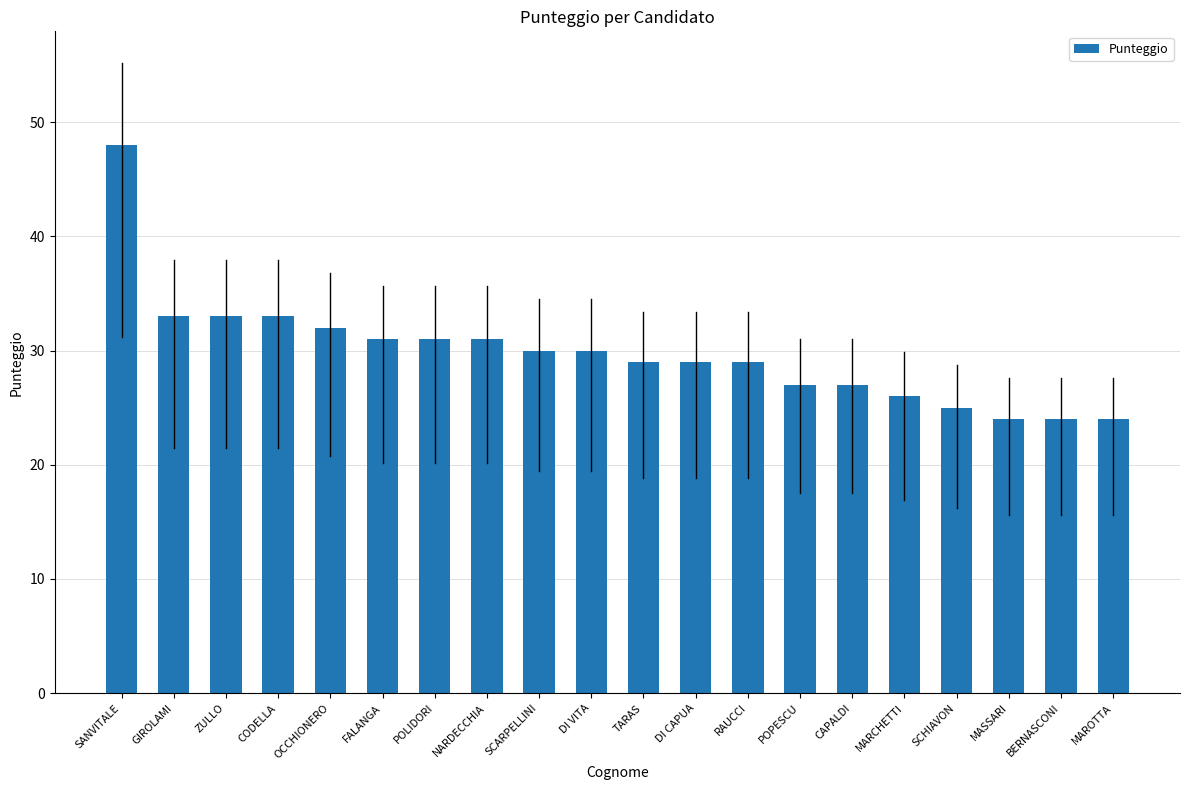

What is the change in value from RAUCCI to BERNASCONI?

-5